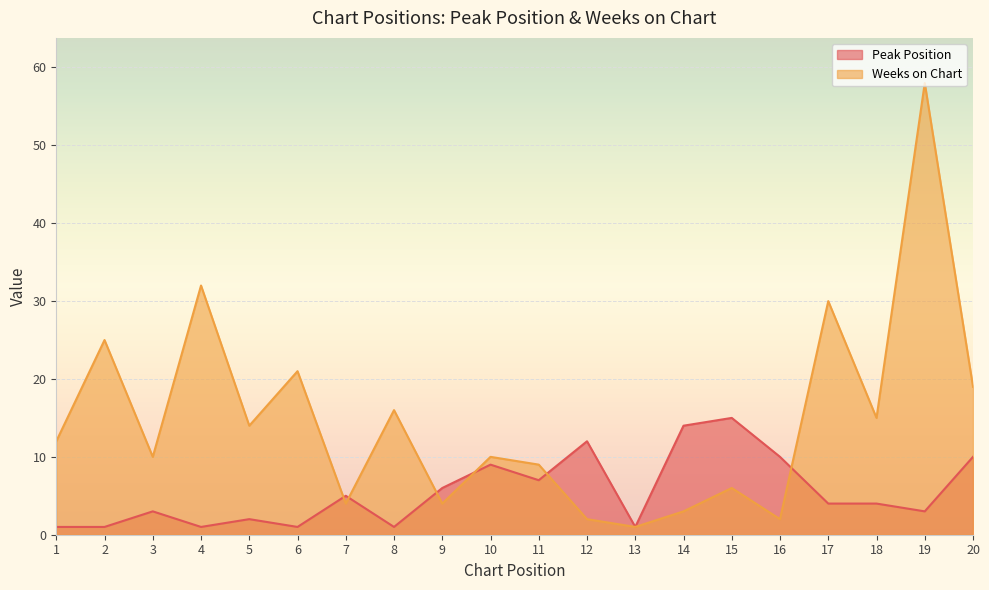

Where does the Peak Position series first go above 4?

7